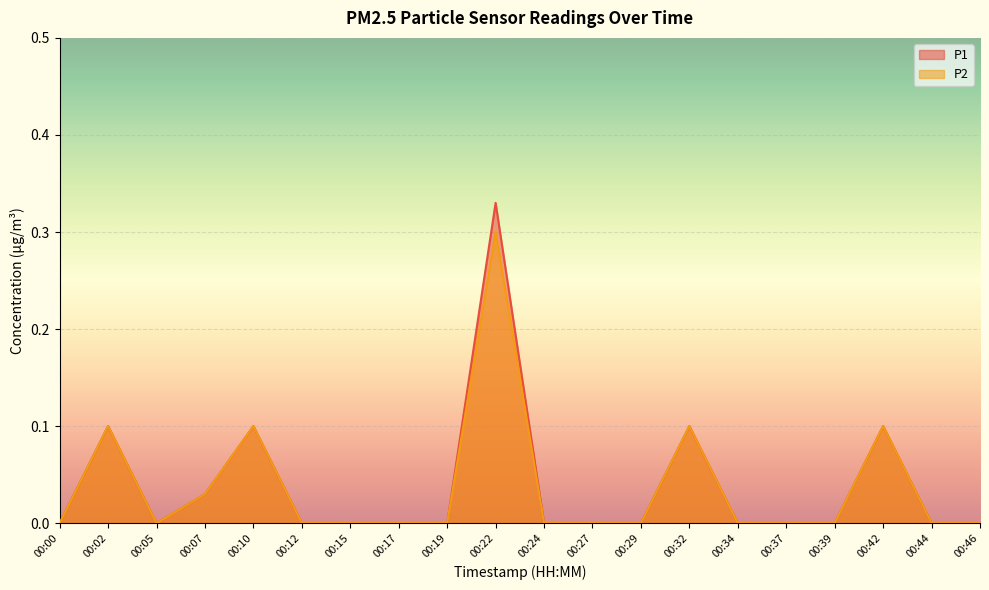

What is the sum of the P2 values at 00:10 and 00:46?

0.1